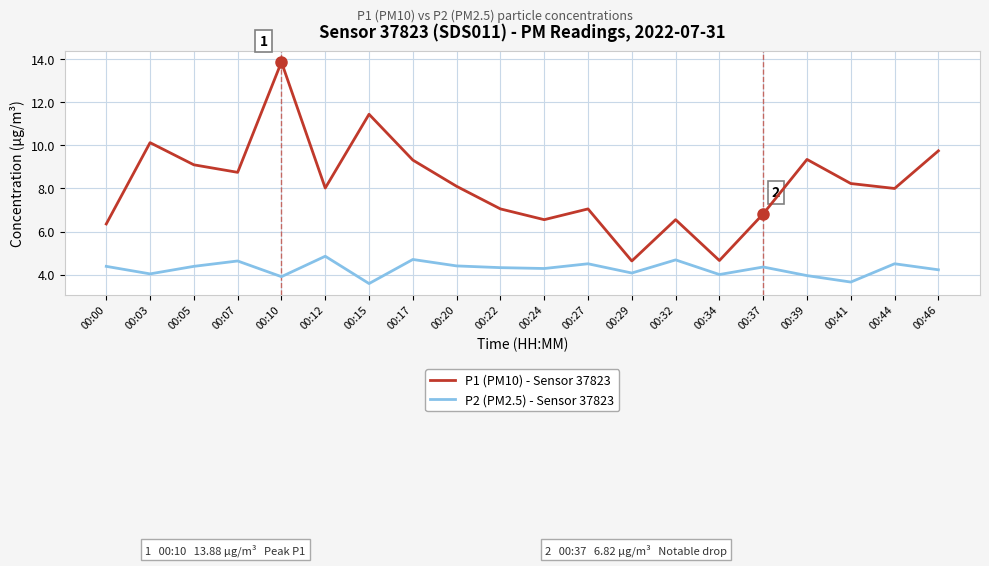

What is the difference between the P1 (PM10) - Sensor 37823 values at 00:00 and 00:24?

0.2